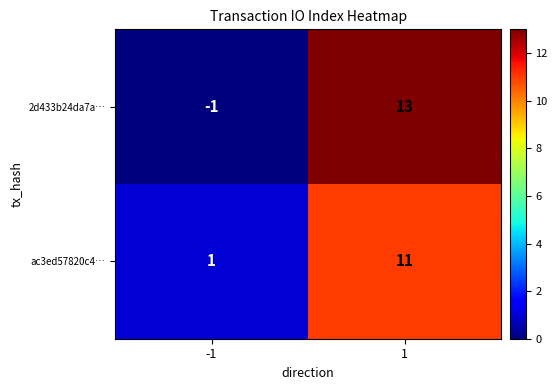

Reading left to right, transcribe all the data shown in this chart.

2d433b24da7a…: -1=-1	1=13
ac3ed57820c4…: -1=1	1=11